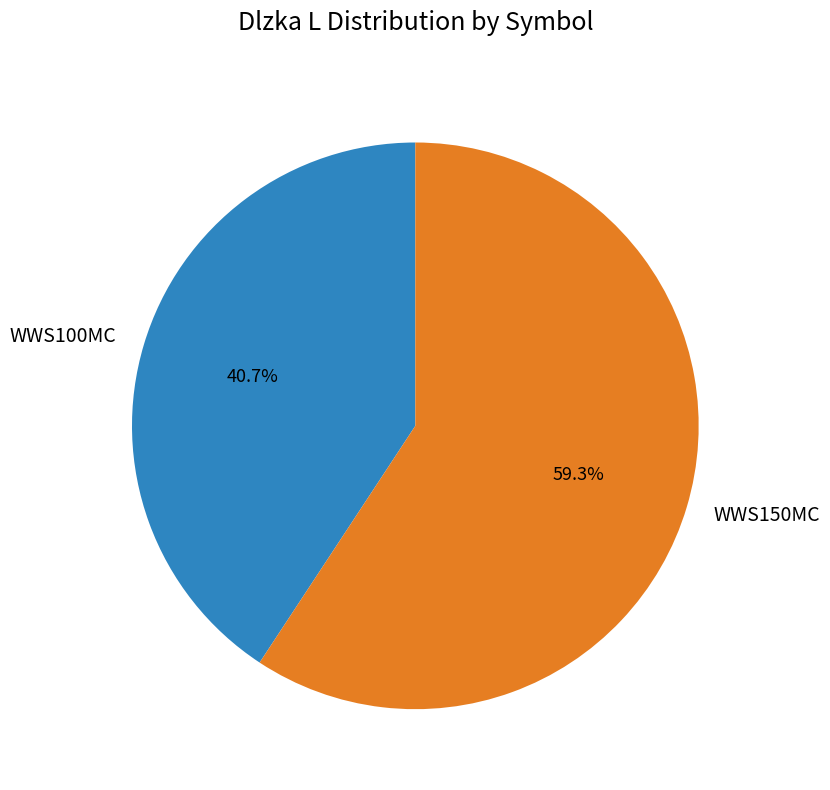

How many segments does this pie chart have?

2